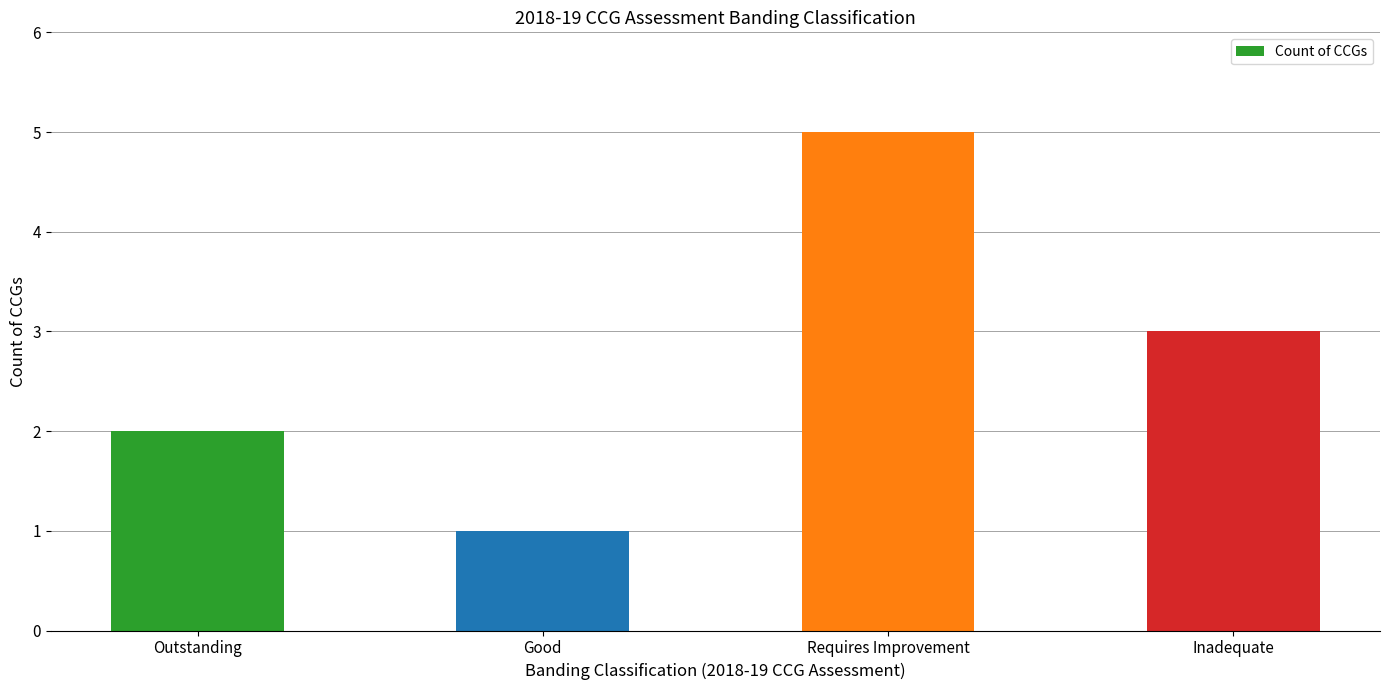

Rank the categories by value from lowest to highest.

Good, Outstanding, Inadequate, Requires Improvement